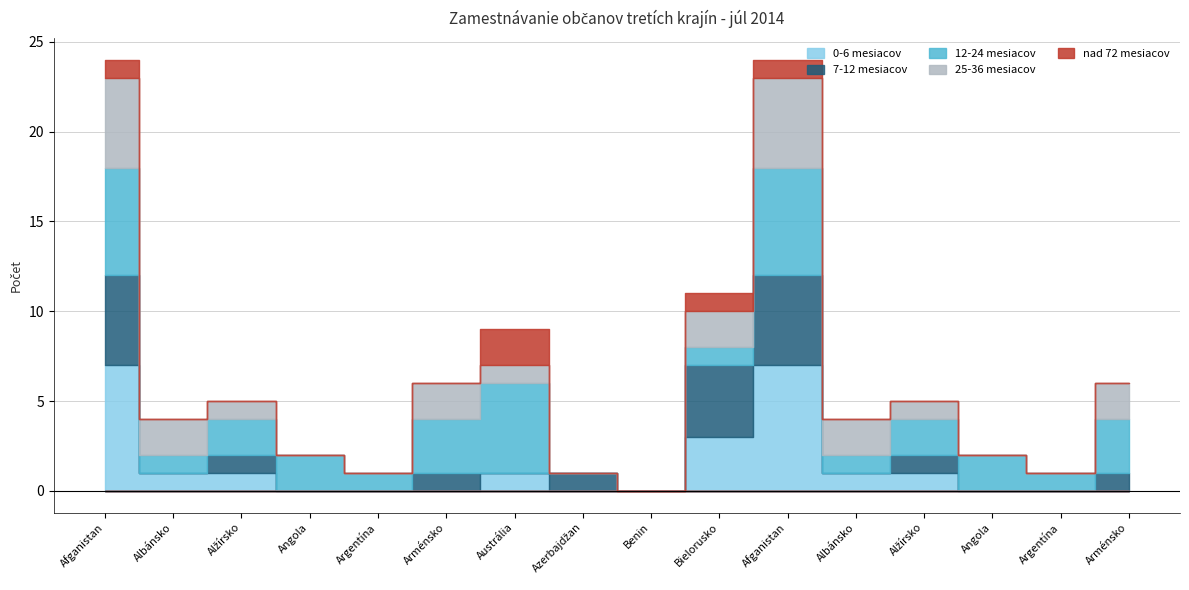

Reading right to left, list all the values displayed in this chart.

0-6 mesiacov: Arménsko=0	Argentína=0	Angola=0	Alžírsko=1	Albánsko=1	Afganistan=7	Bielorusko=3	Benin=0	Azerbajdžan=0	Austrália=1	Arménsko=0	Argentína=0	Angola=0	Alžírsko=1	Albánsko=1	Afganistan=7
7-12 mesiacov: Arménsko=1	Argentína=0	Angola=0	Alžírsko=1	Albánsko=0	Afganistan=5	Bielorusko=4	Benin=0	Azerbajdžan=1	Austrália=0	Arménsko=1	Argentína=0	Angola=0	Alžírsko=1	Albánsko=0	Afganistan=5
12-24 mesiacov: Arménsko=3	Argentína=1	Angola=2	Alžírsko=2	Albánsko=1	Afganistan=6	Bielorusko=1	Benin=0	Azerbajdžan=0	Austrália=5	Arménsko=3	Argentína=1	Angola=2	Alžírsko=2	Albánsko=1	Afganistan=6
25-36 mesiacov: Arménsko=2	Argentína=0	Angola=0	Alžírsko=1	Albánsko=2	Afganistan=5	Bielorusko=2	Benin=0	Azerbajdžan=0	Austrália=1	Arménsko=2	Argentína=0	Angola=0	Alžírsko=1	Albánsko=2	Afganistan=5
nad 72 mesiacov: Arménsko=0	Argentína=0	Angola=0	Alžírsko=0	Albánsko=0	Afganistan=1	Bielorusko=1	Benin=0	Azerbajdžan=0	Austrália=2	Arménsko=0	Argentína=0	Angola=0	Alžírsko=0	Albánsko=0	Afganistan=1